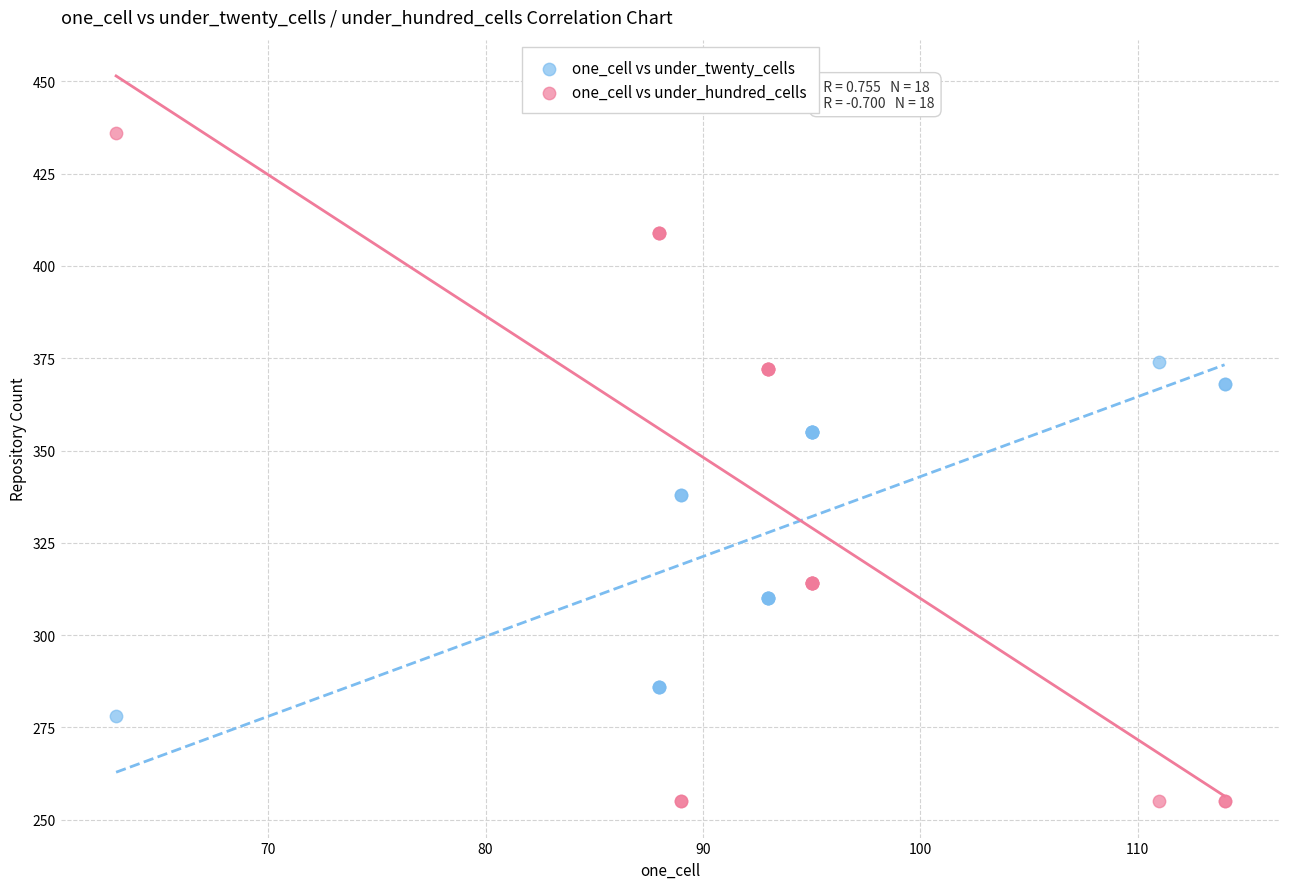

Which series contains the lowest Y value?

one_cell vs under_hundred_cells